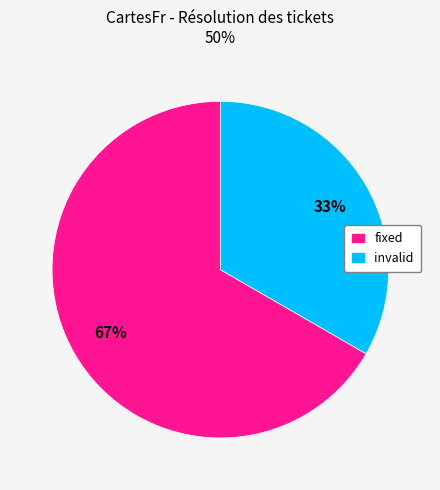

Is there a majority slice in this chart?

Yes